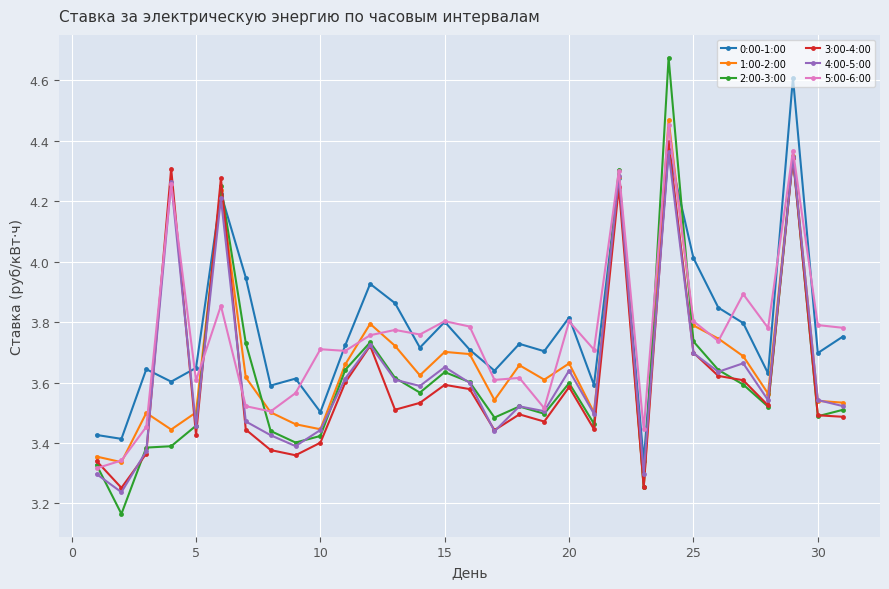

In 1:00-2:00, how many points are higher than both neighbors (excluding endpoints)?

9